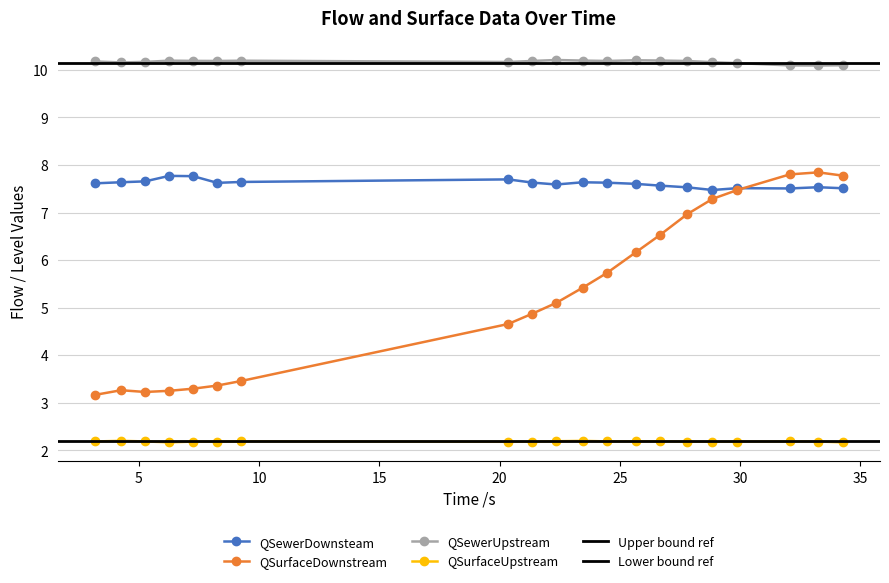

Which series has the largest total across all categories?

QSewerUpstream